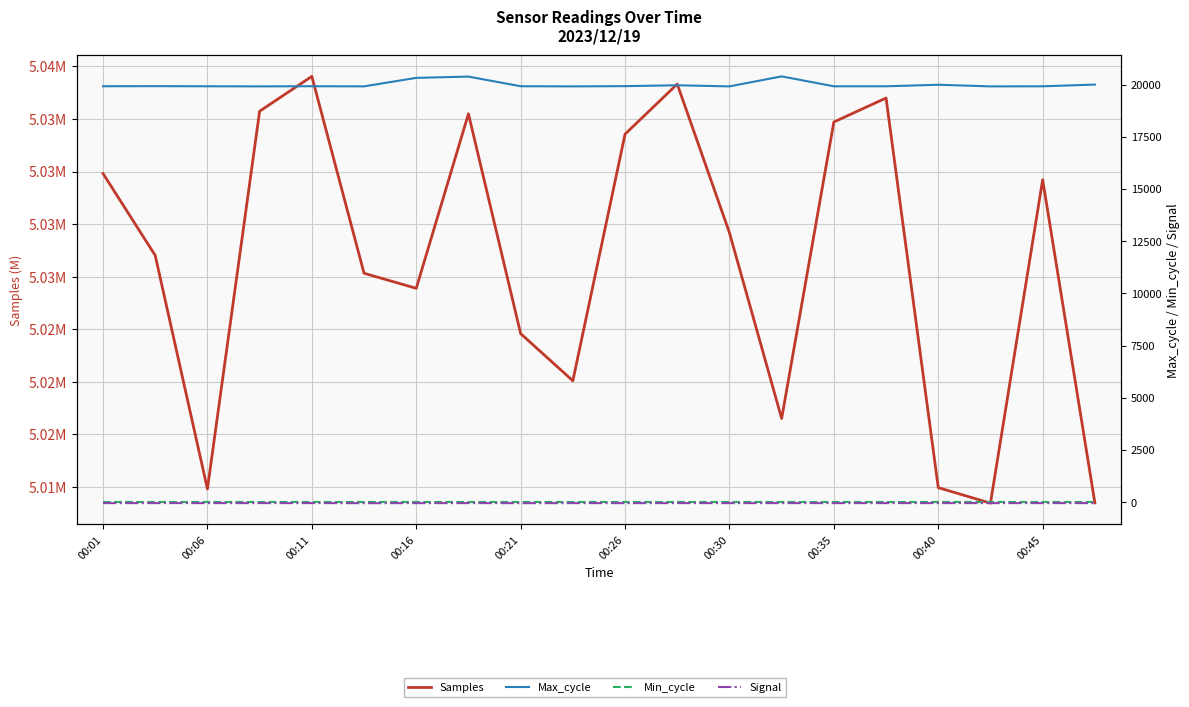

True or false: Signal and Samples cross at least once.

False